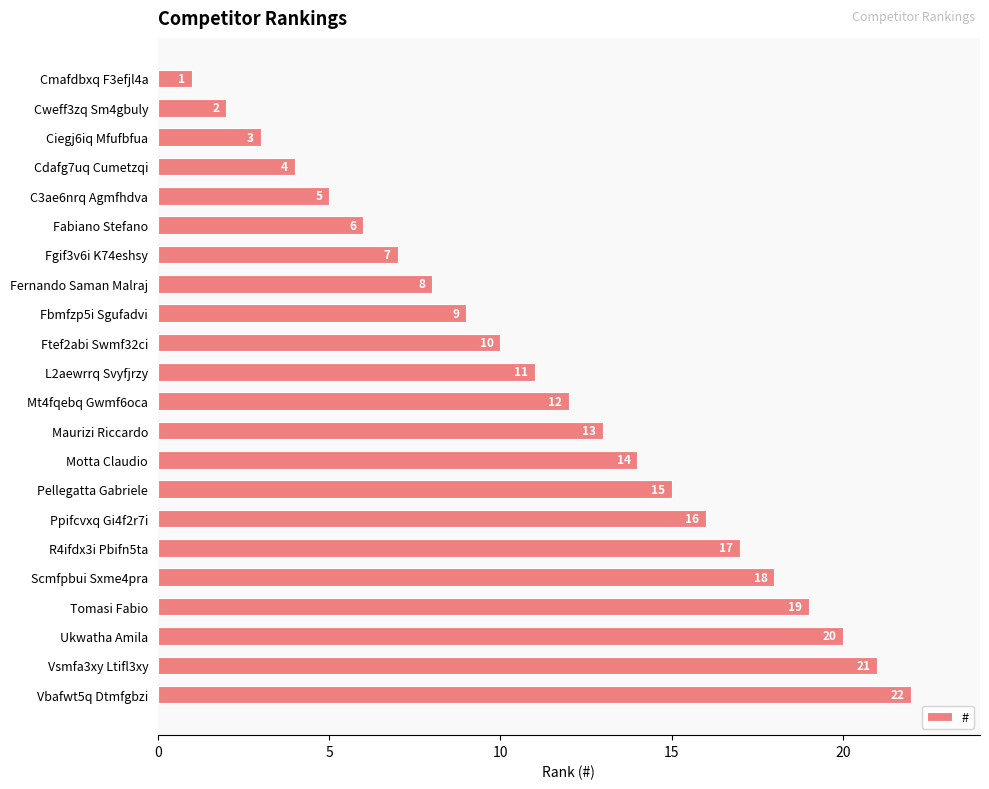

What is the average value?

12